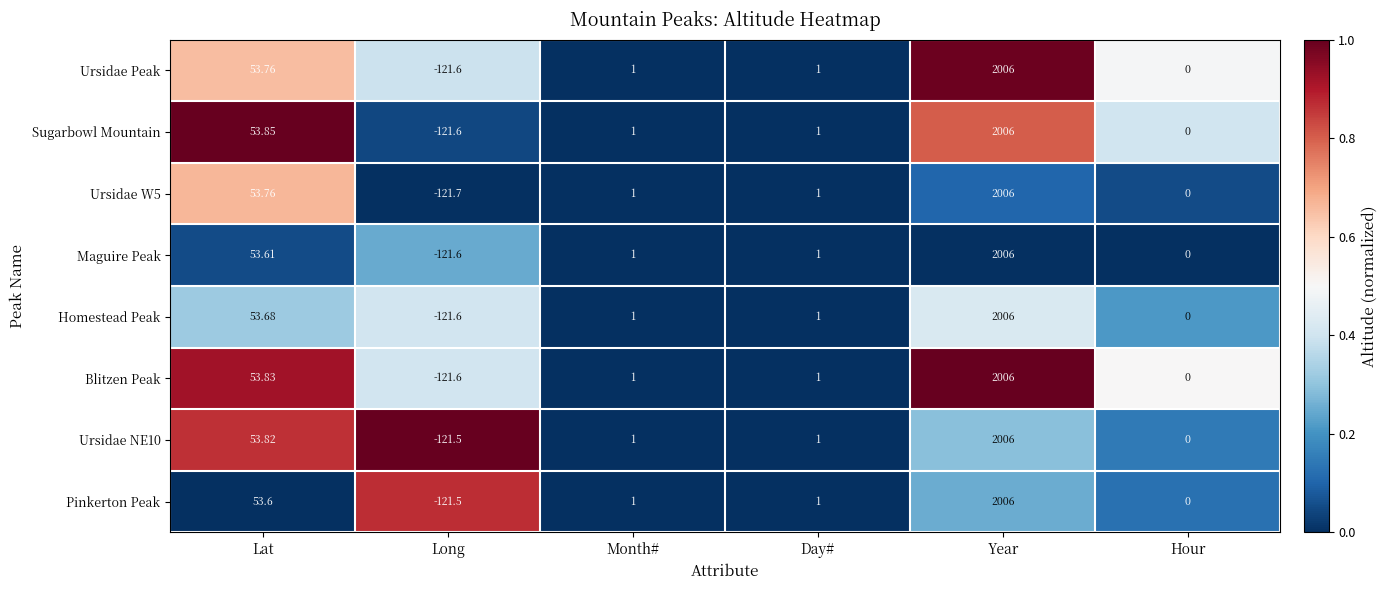

Where is Blitzen Peak nearest to the value 942?

Lat